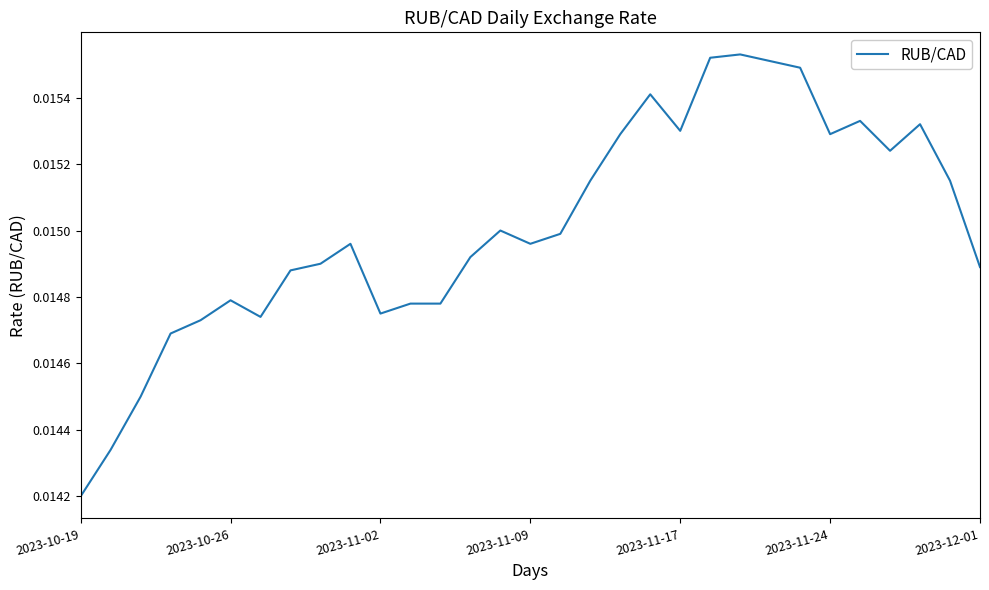

Is this an area chart (filled region under the line)?

No